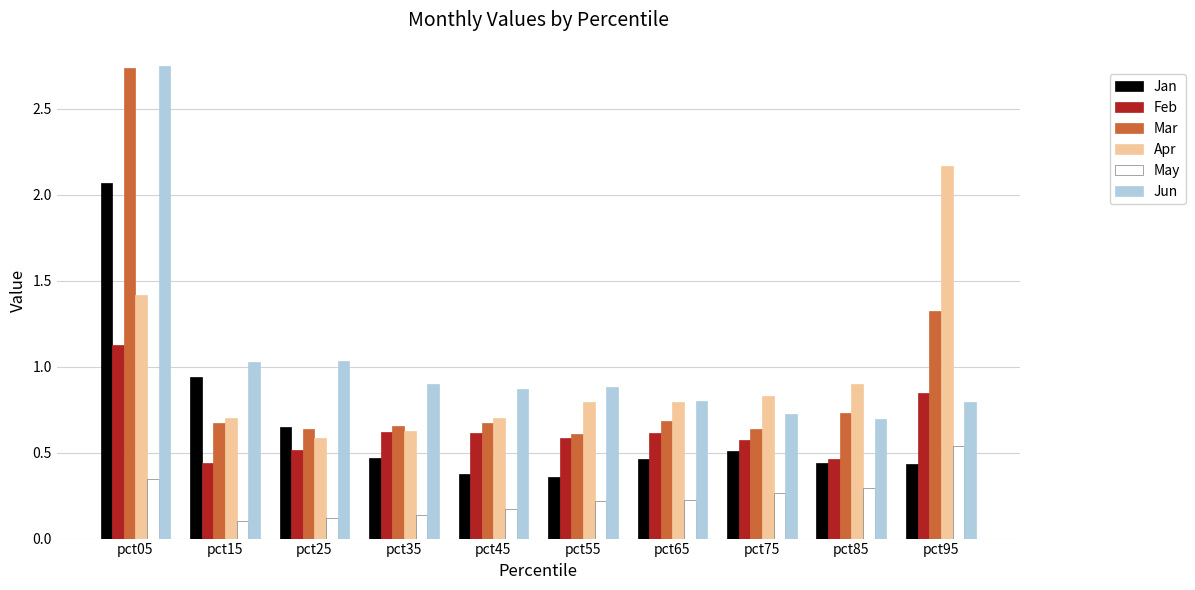

Between pct05 and pct85, which series saw the biggest shift?

Jun